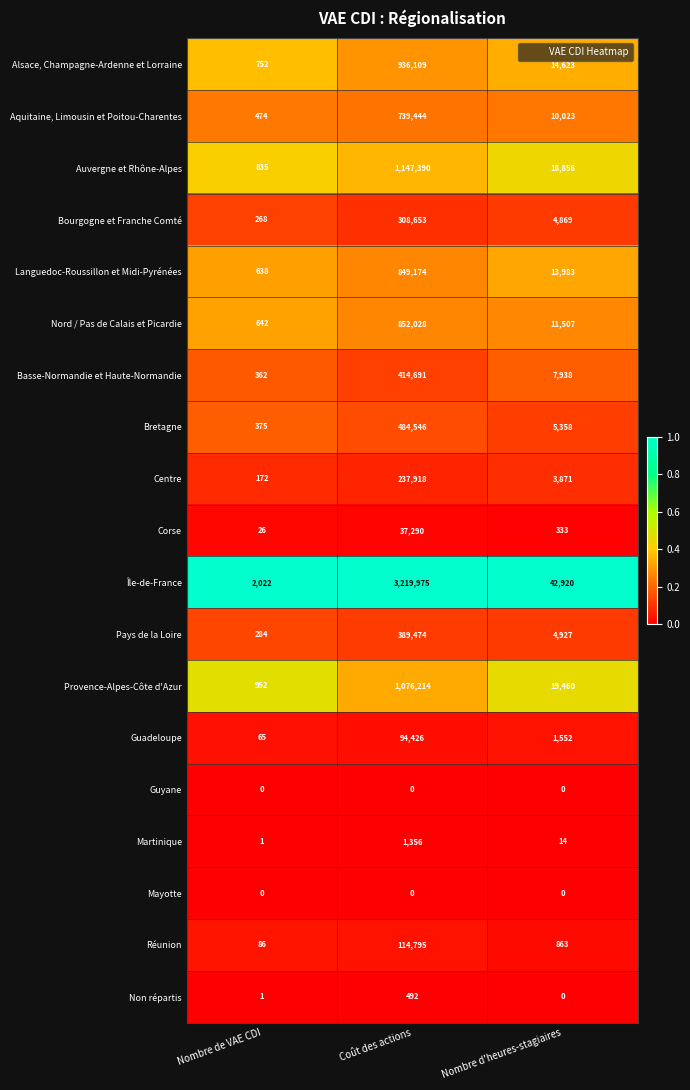

At how many categories does at least one series exceed 0?

3